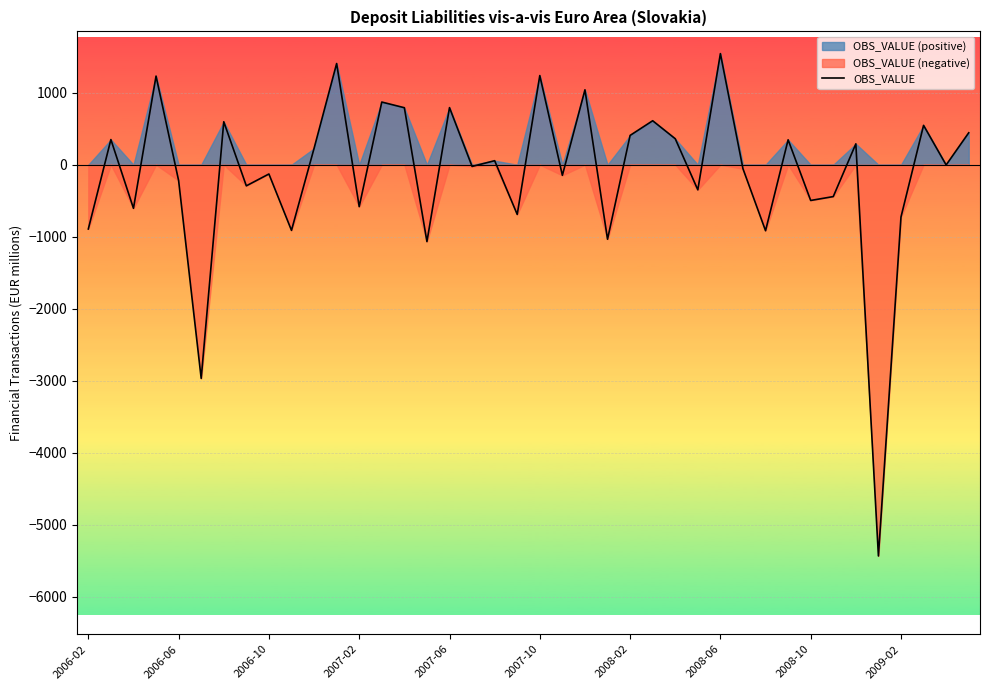

True or false: the data shows -23.1 at 29.

False